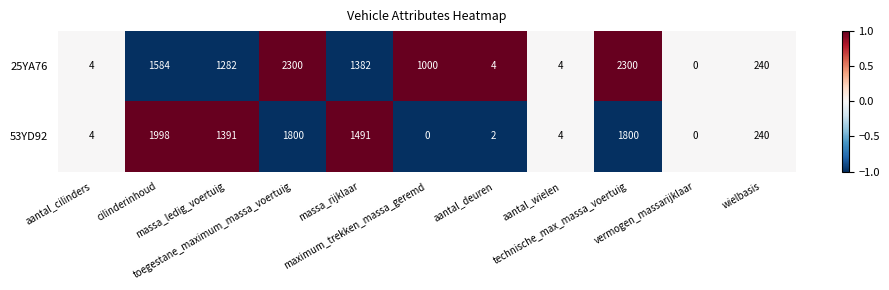

How many positive values does the 25YA76 series have?

10